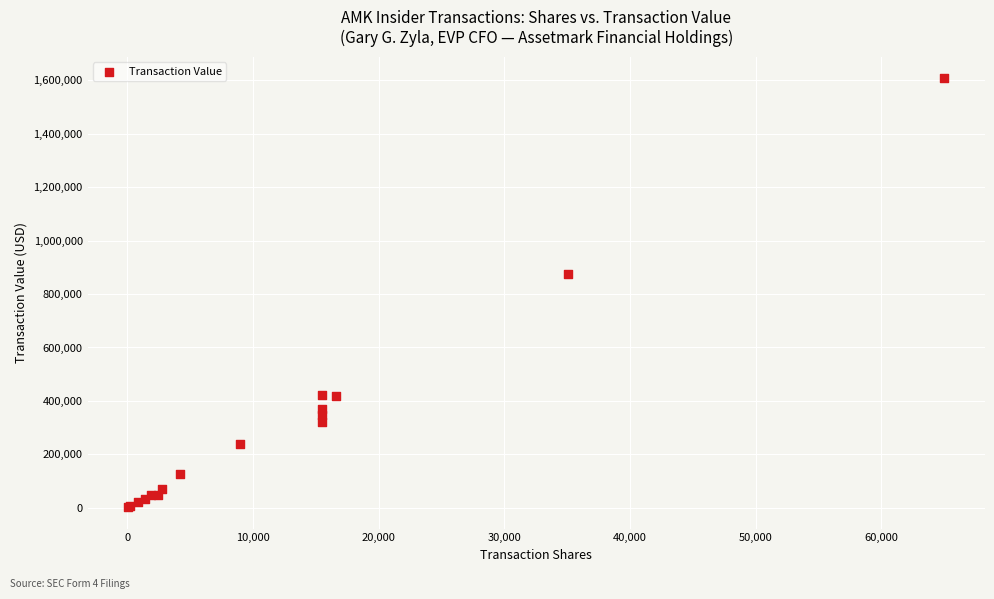

What Y value in the scatter plot is closest to 805319?

876551